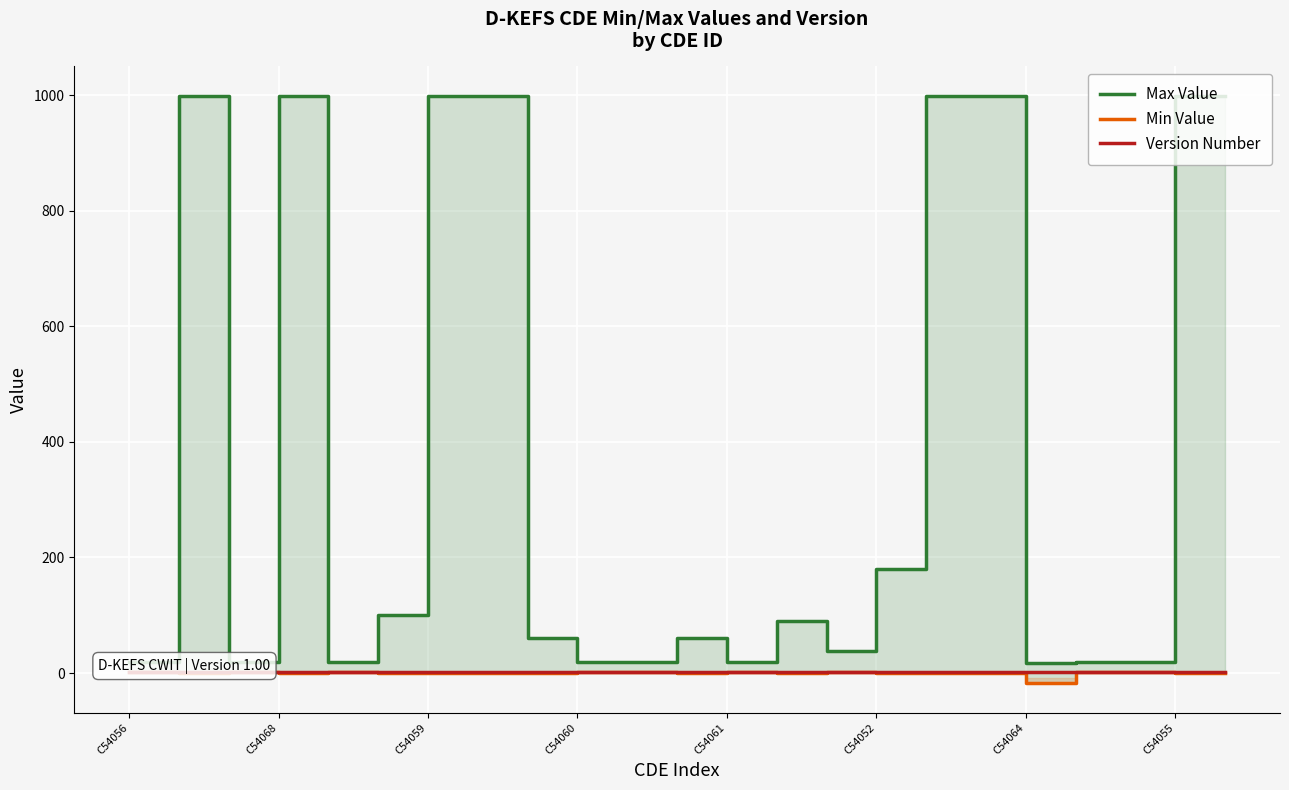

Which category has the lowest value in the Version Number series?

C54056